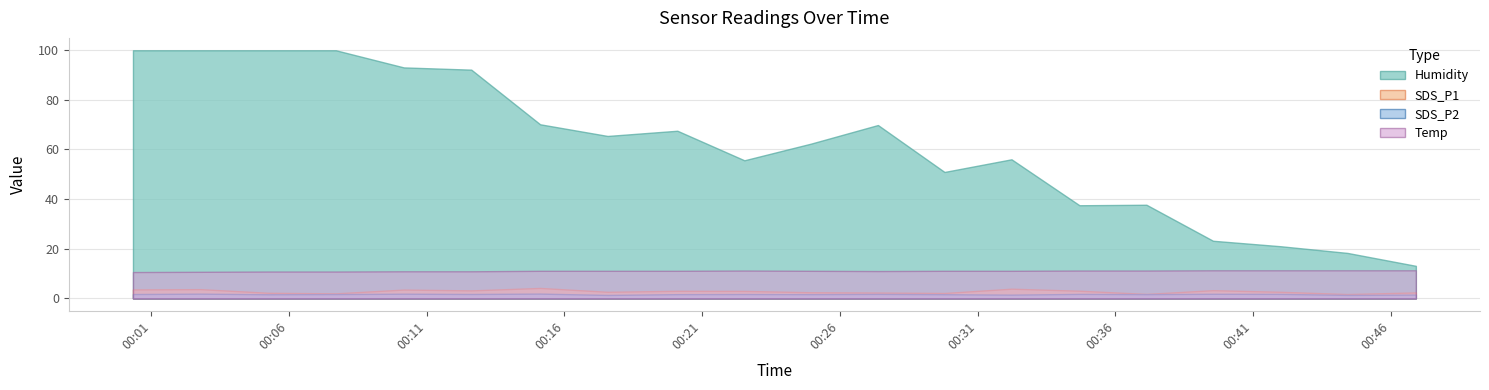

List the series in order of their peak value, lowest first.

SDS_P2, SDS_P1, Temp, Humidity